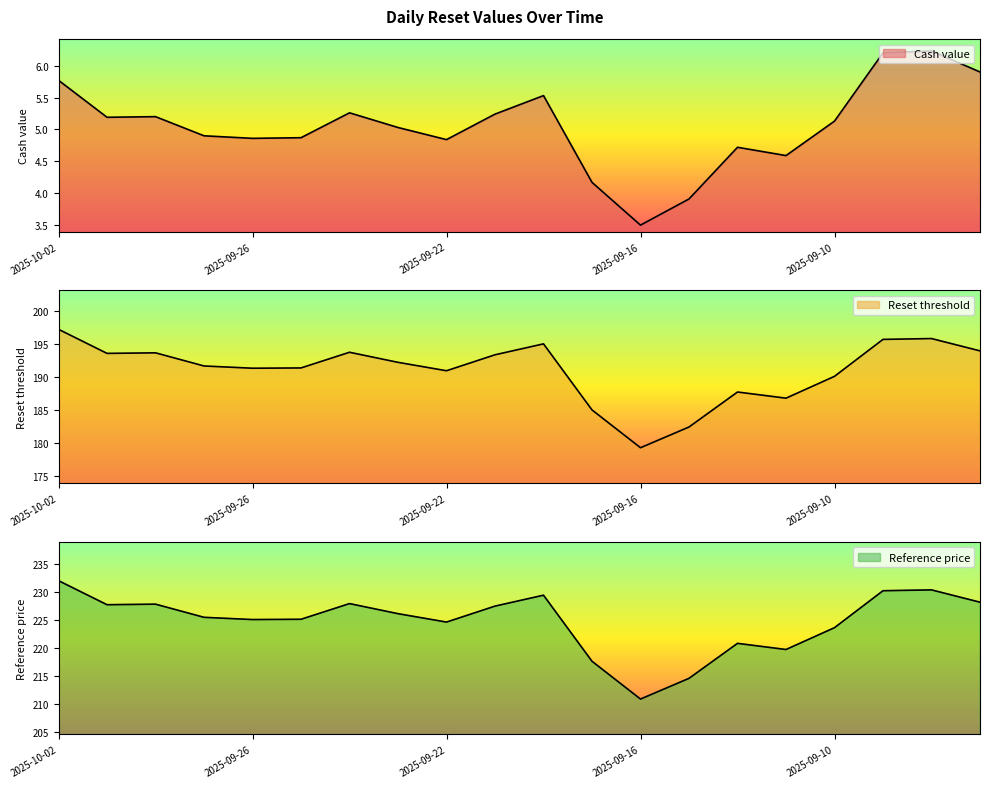

The Cash value series shows 6.8 at 2025-09-26. True or false?

False